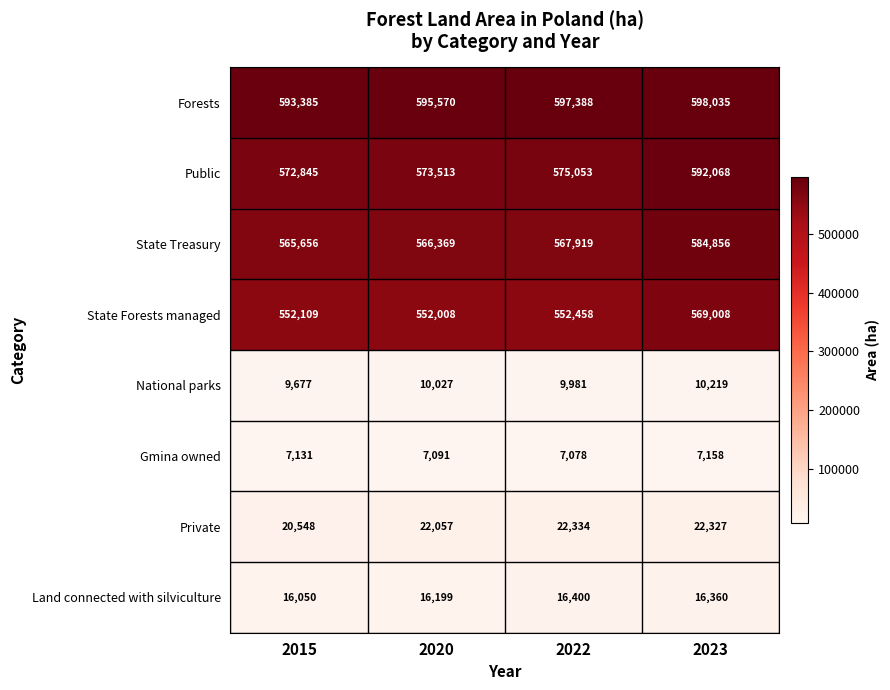

True or false: Forests has a value of 597388 at 2022.

True